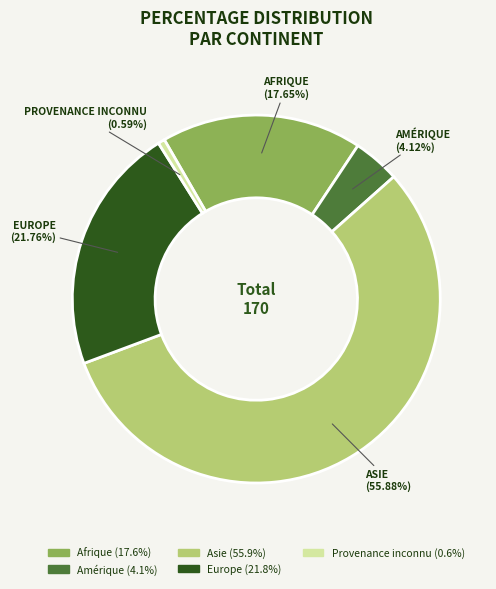

To the nearest percent, what portion does Asie represent?

56%